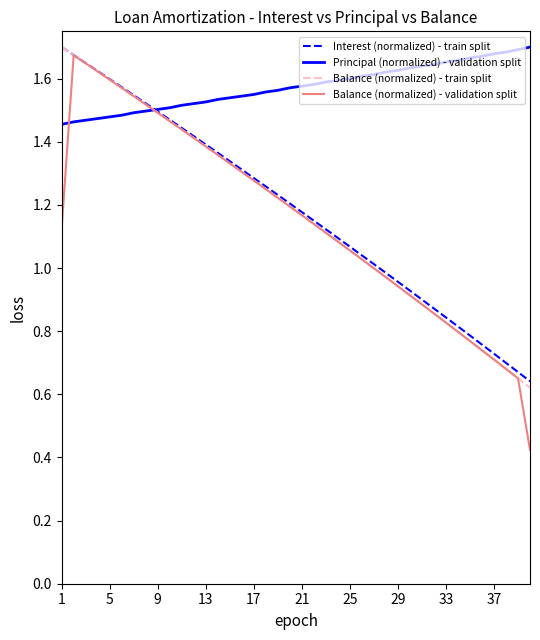

Which series has the largest total across all categories?

Principal (normalized) - validation split